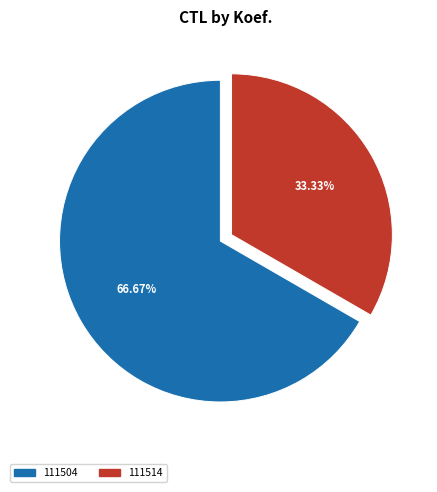

Which slice is the largest?

111504